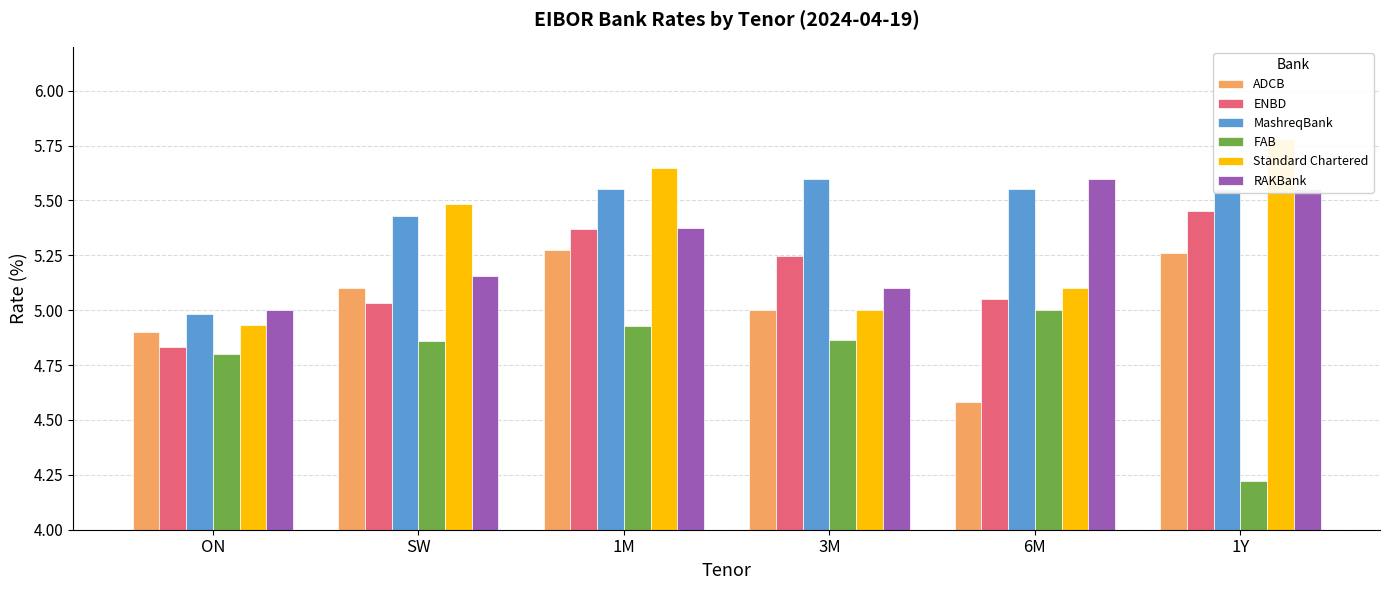

What is the difference between the second highest and minimum values in the ADCB series?

0.7